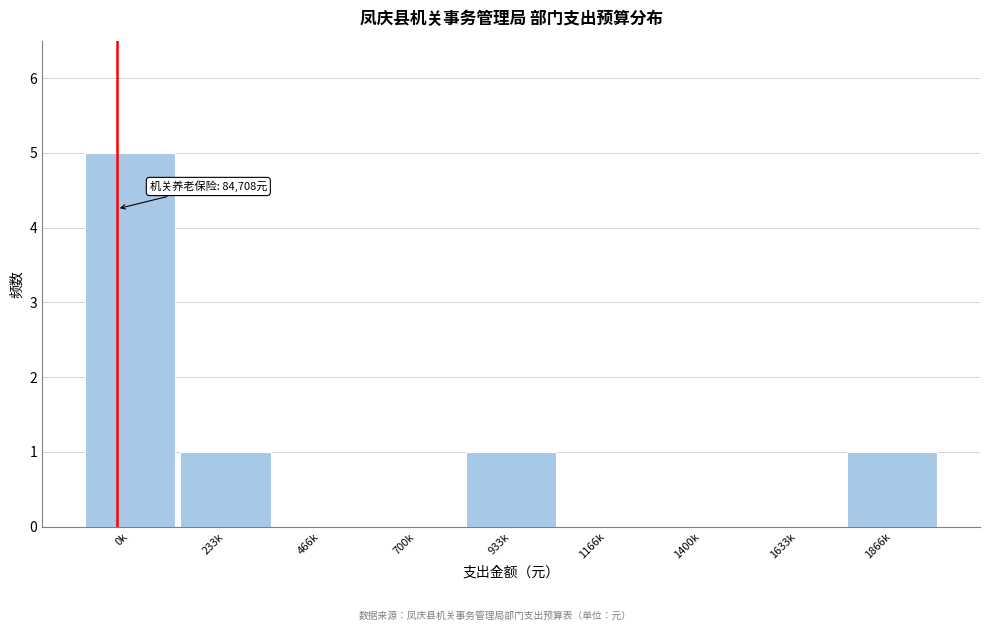

Reading left to right, list all the values displayed in this chart.

0k=5	233k=1	466k=0	700k=0	933k=1	1166k=0	1400k=0	1633k=0	1866k=1